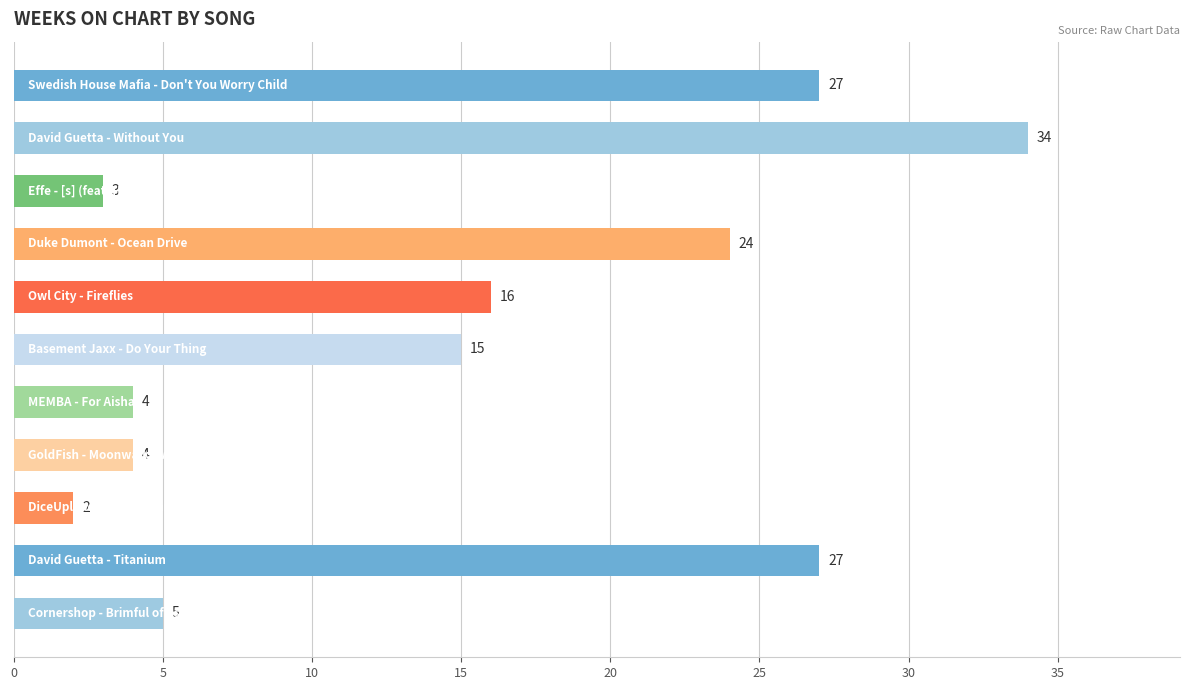

What is the value of the 9th bar from the top?

2